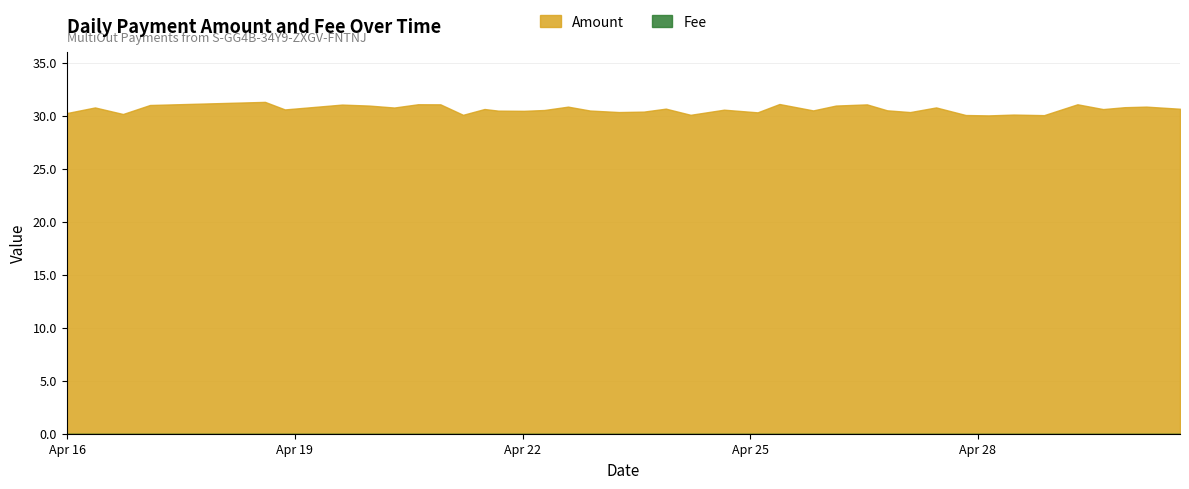

Is it true that Fee equals 0.0 at 16?

True